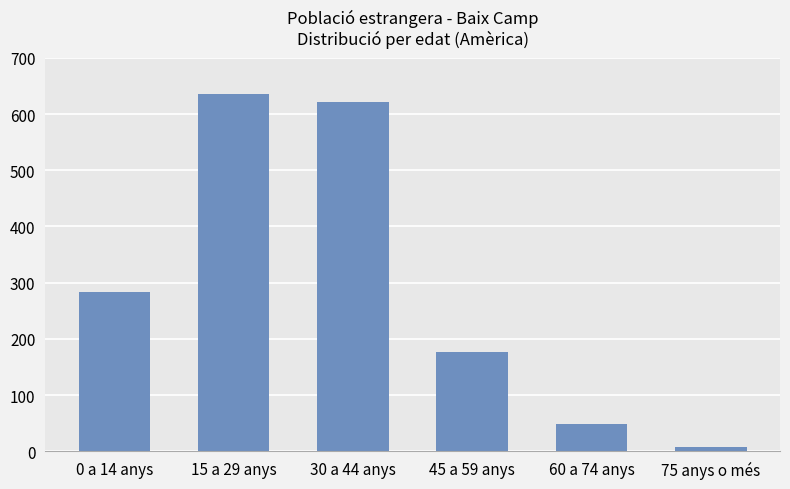

What is the sum of the values at 45 a 59 anys and 75 anys o més?

185